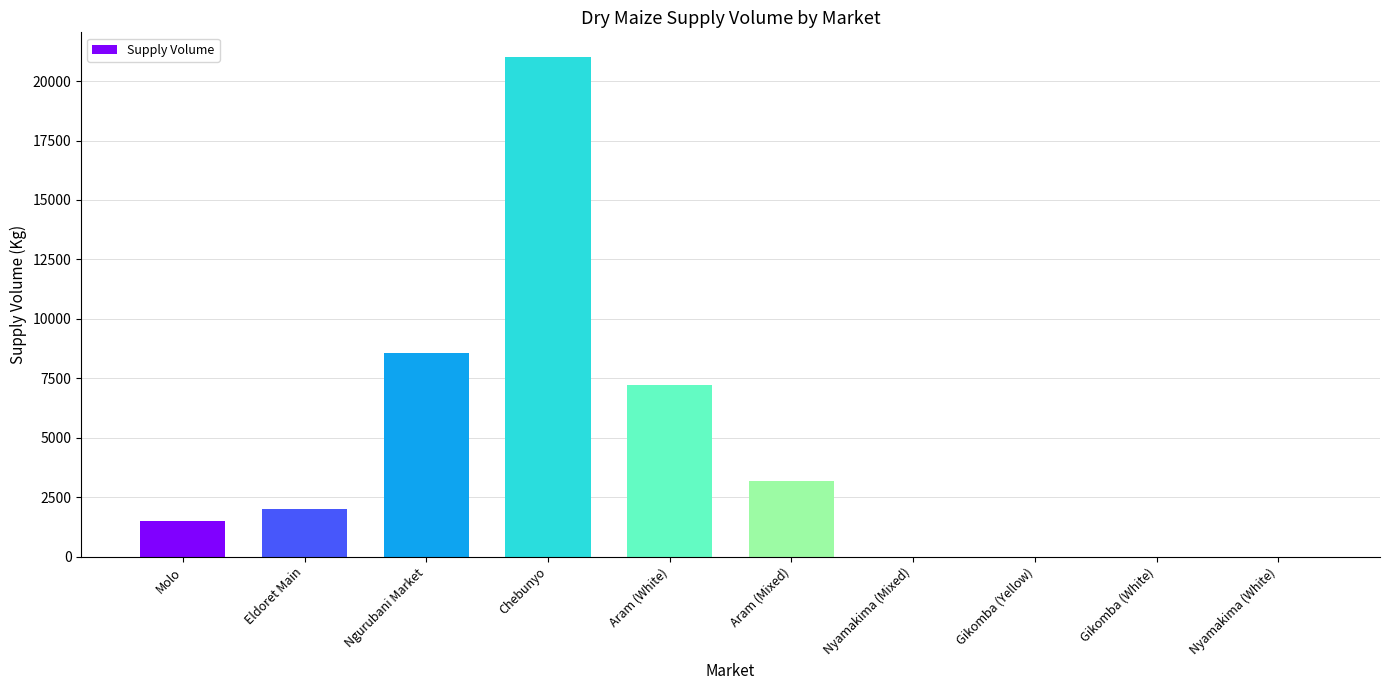

Is it true that the value at Ngurubani Market is 8580?

True